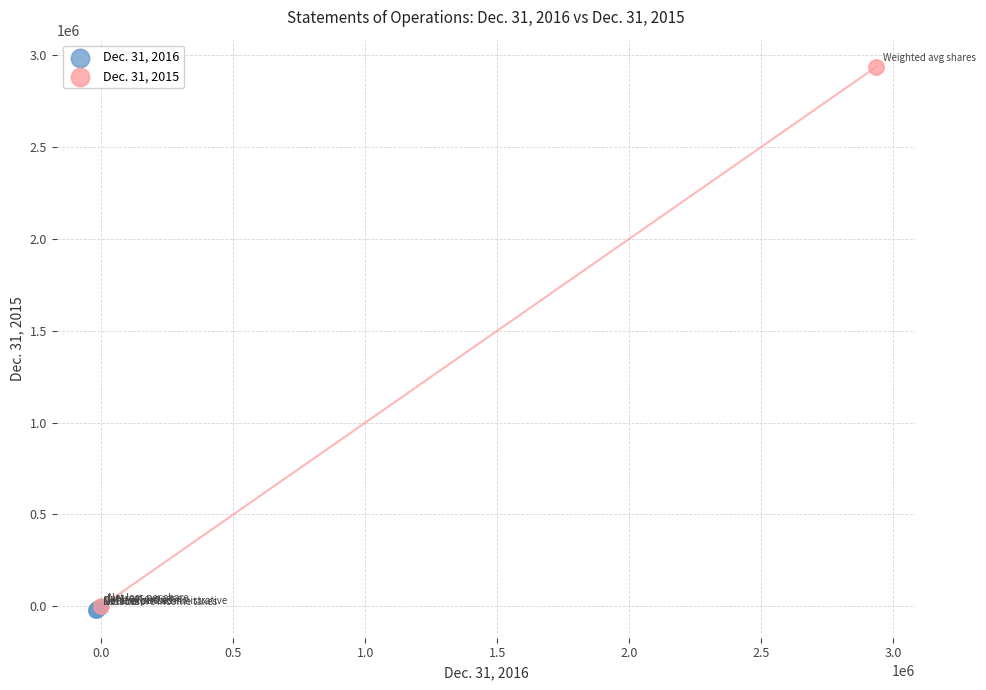

What are all the series names shown in the legend?

Dec. 31, 2016, Dec. 31, 2015